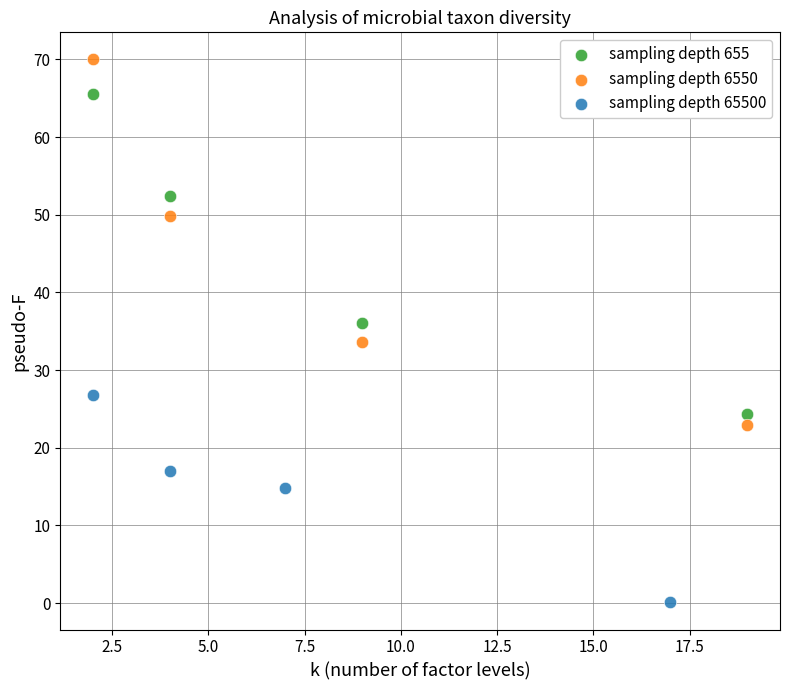

Which series has the largest Y range (max minus min)?

sampling depth 6550